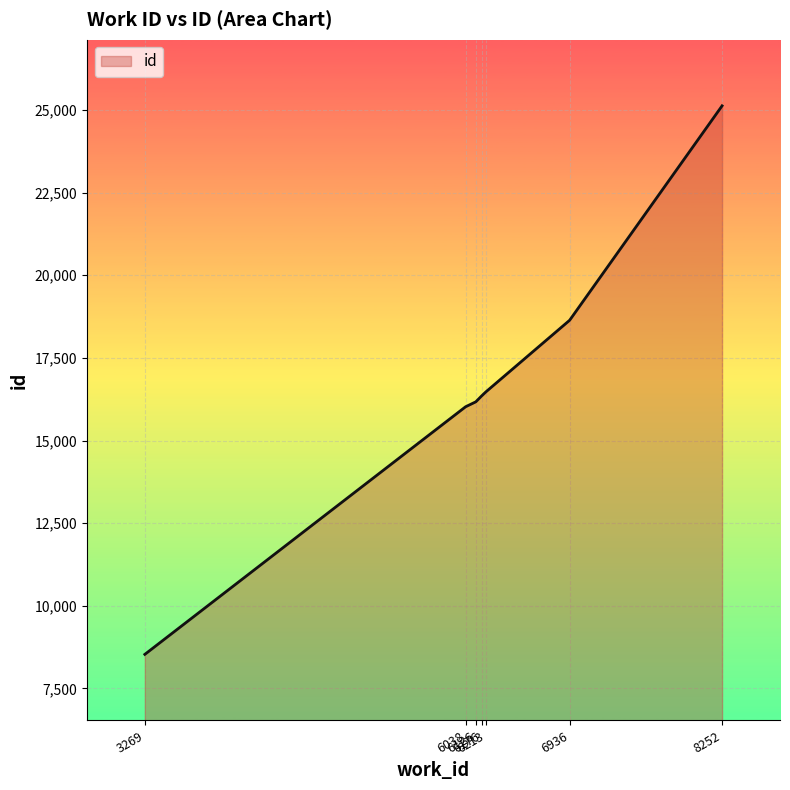

What value does the data have at 6176, to the nearest 100?

16300